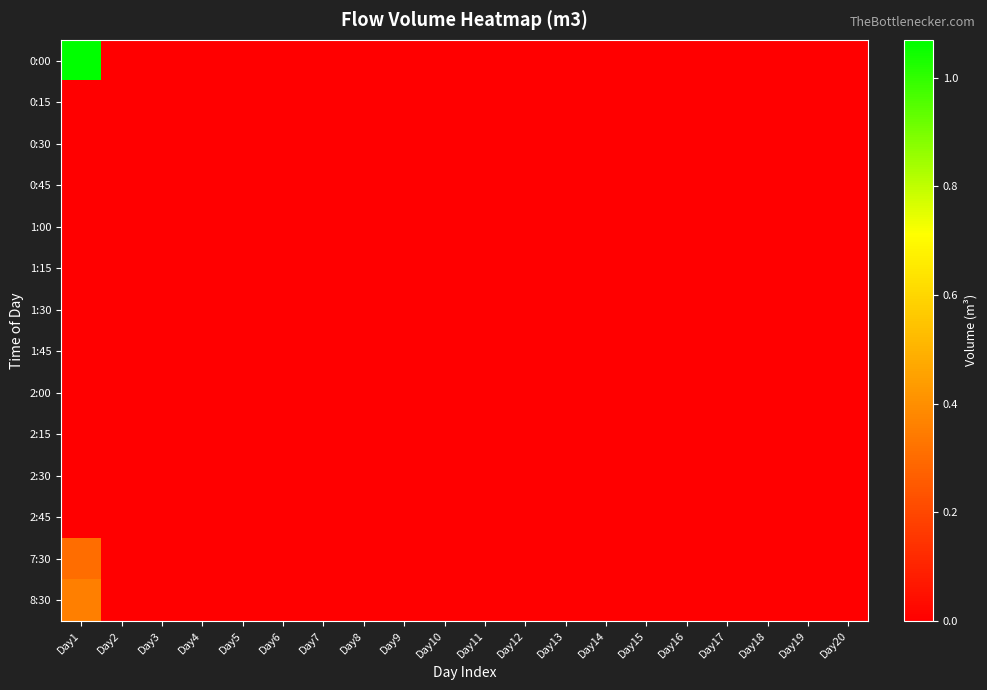

Rank the series at Day18 from highest to lowest value.

0:00, 0:15, 0:30, 0:45, 1:00, 1:15, 1:30, 1:45, 2:00, 2:15, 2:30, 2:45, 7:30, 8:30